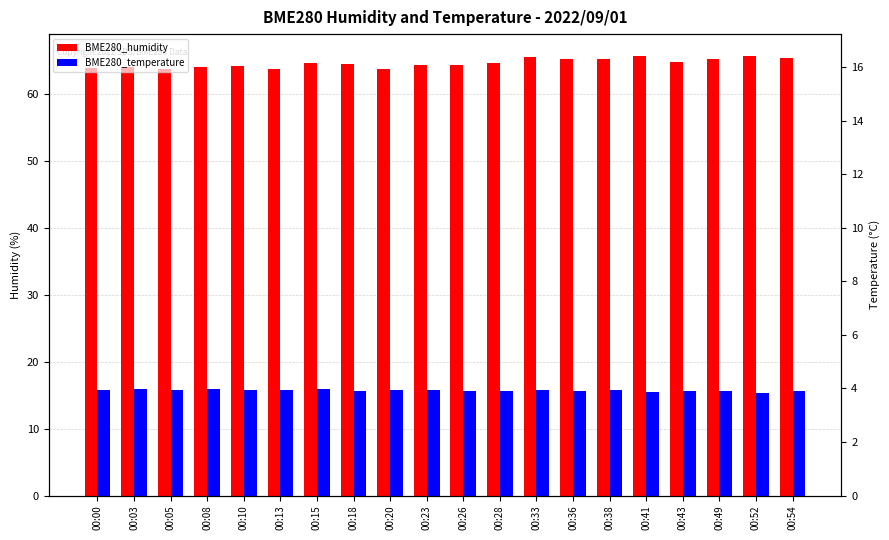

At which category does the chart reach its minimum across all series?

00:52